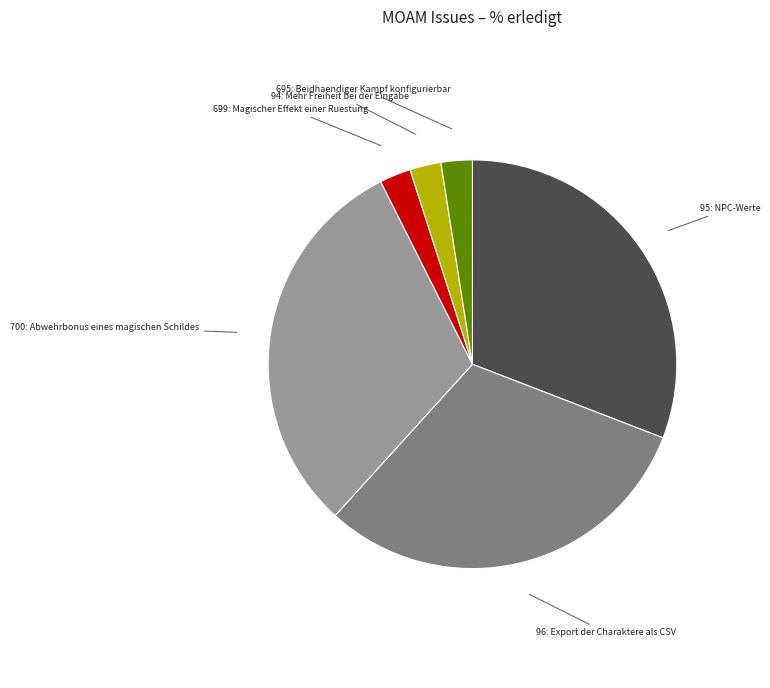

Combined, do 95: NPC-Werte and 700: Abwehrbonus eines magischen Schildes account for over 50%?

Yes